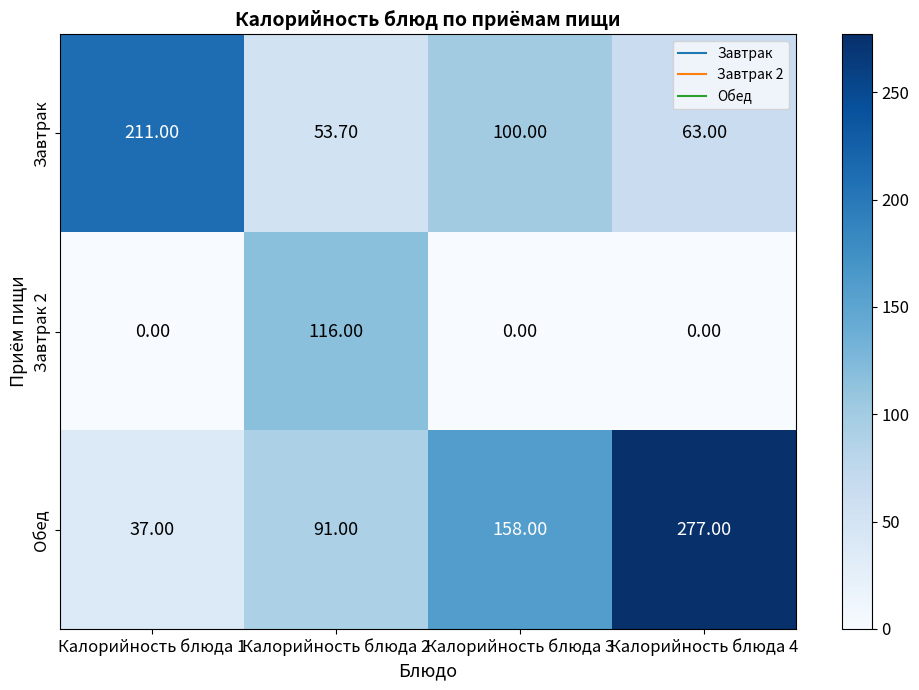

Which series has the widest spread of values?

Обед